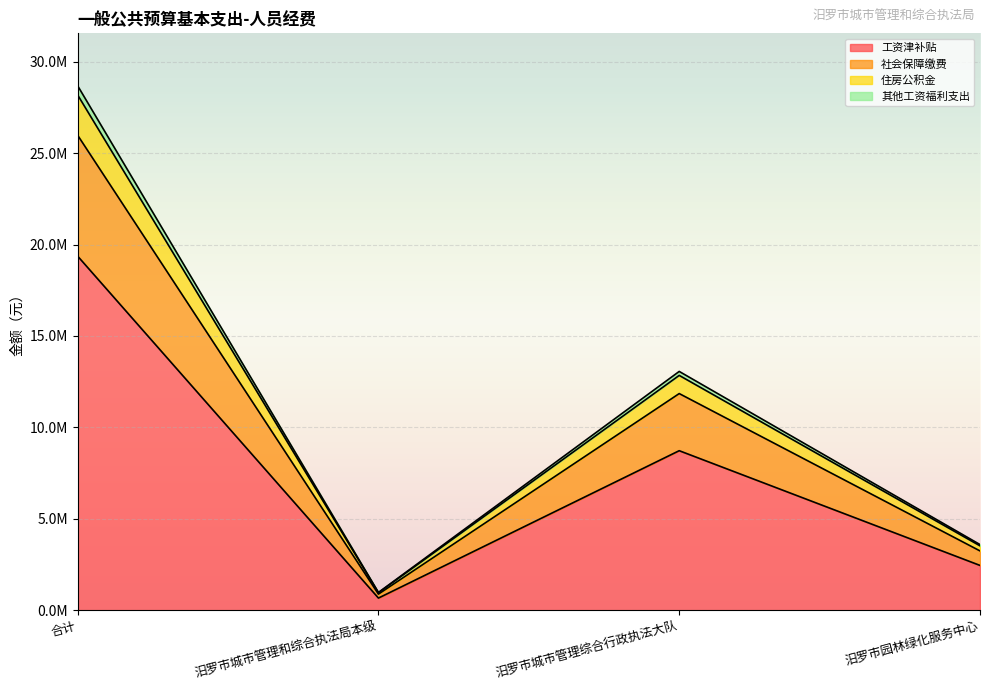

True or false: 社会保障缴费 has a value of 4886730.7 at 汨罗市园林绿化服务中心.

False